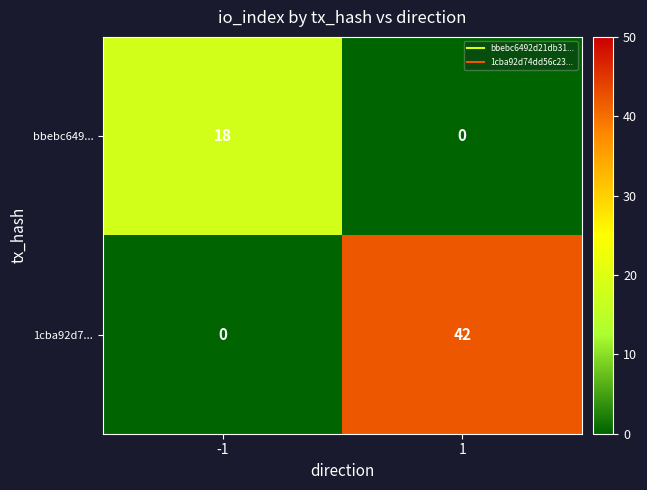

How many series are shown in this chart?

2